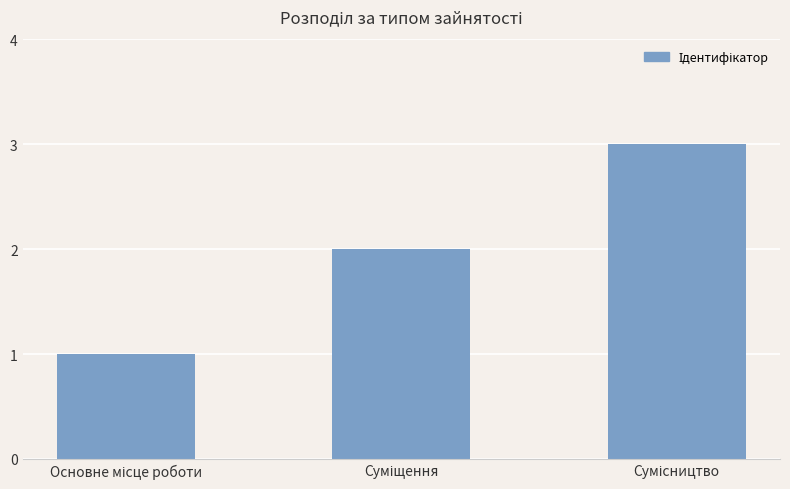

Reading left to right, transcribe all the data shown in this chart.

1	2	3